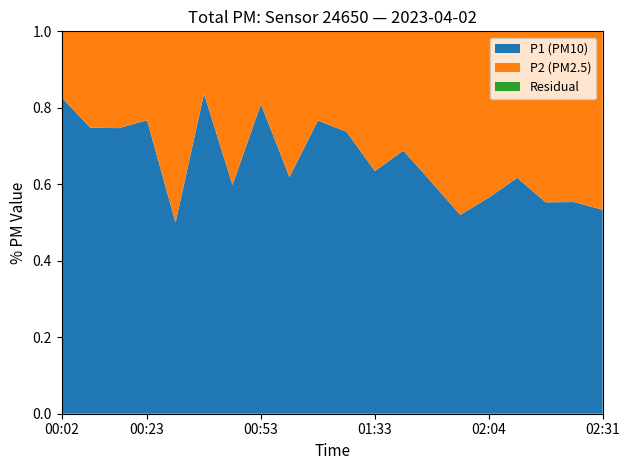

Reading left to right, what are all the values shown in this chart?

P1: 00:02=2.9	00:08=2.2	00:15=1.8	00:23=2.0	00:30=0.5	00:38=2.0	00:45=0.7	00:53=1.7	01:01=0.7	01:14=1.5	01:25=2.7	01:33=1.1	01:41=1.5	01:49=1.7	01:56=1.2	02:04=1.3	02:09=1.4	02:16=1.1	02:24=0.9	02:31=0.8
P2: 00:02=0.6	00:08=0.7	00:15=0.6	00:23=0.6	00:30=0.5	00:38=0.4	00:45=0.5	00:53=0.4	01:01=0.4	01:14=0.5	01:25=0.9	01:33=0.7	01:41=0.7	01:49=1.1	01:56=1.1	02:04=1.0	02:09=0.9	02:16=0.9	02:24=0.8	02:31=0.7